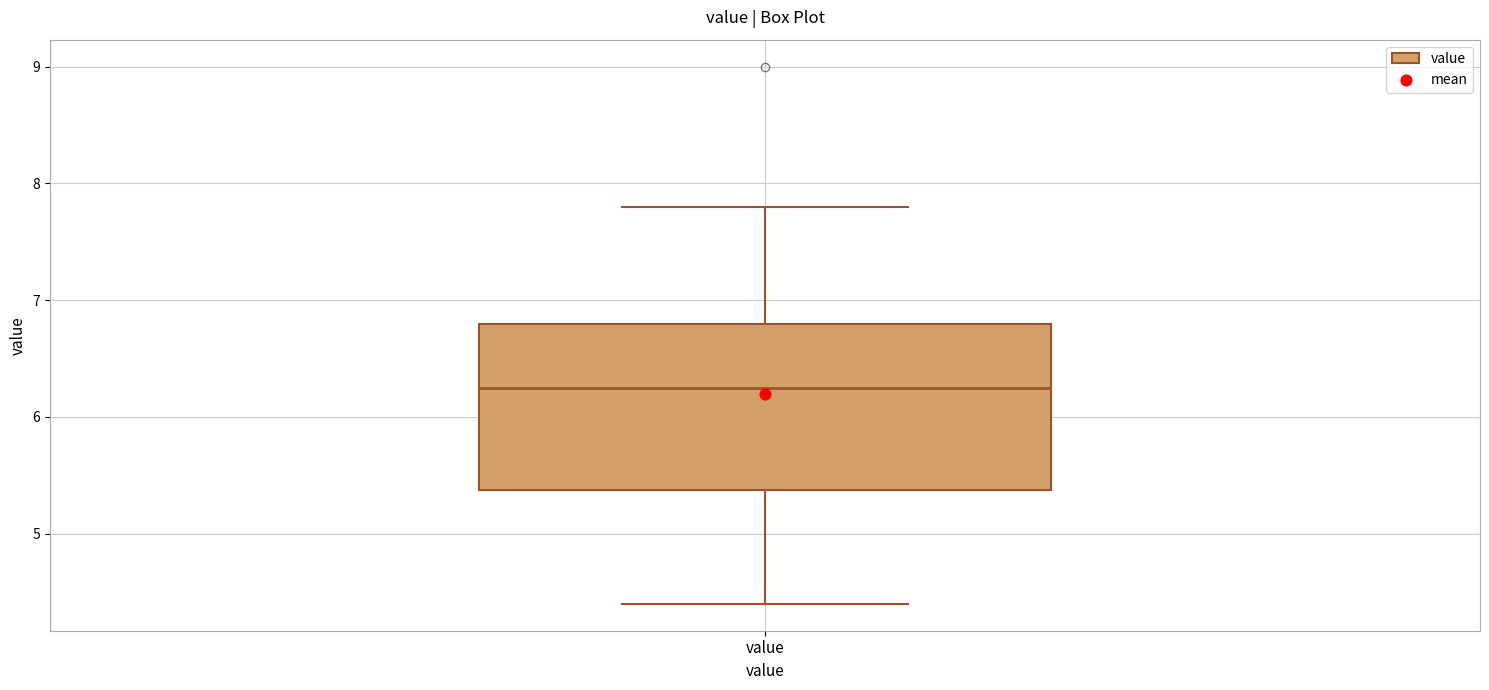

Where does the lower whisker of the box for value end on the y-axis? The values are not printed on the chart, so give them approximately, as read against the axis.

4.4